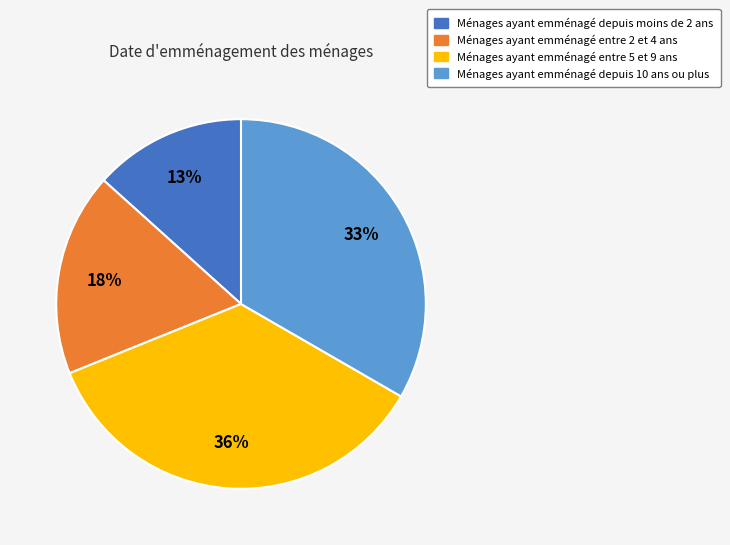

To the nearest percent, what portion does Ménages ayant emménagé depuis 10 ans ou plus represent?

33%